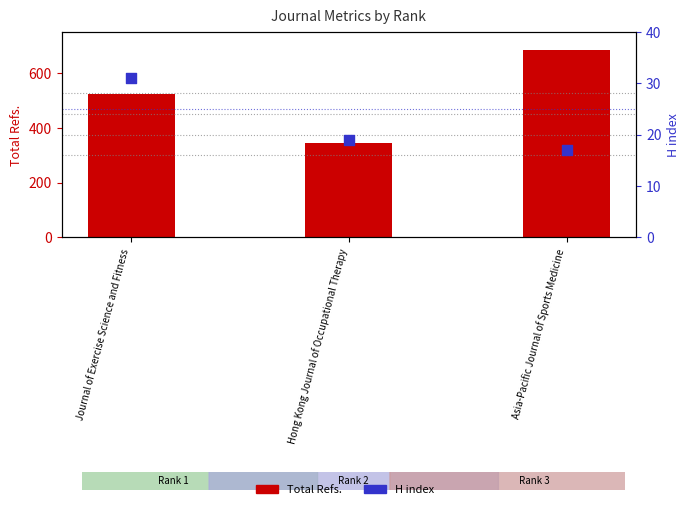

Which series reaches the minimum Y coordinate?

H index